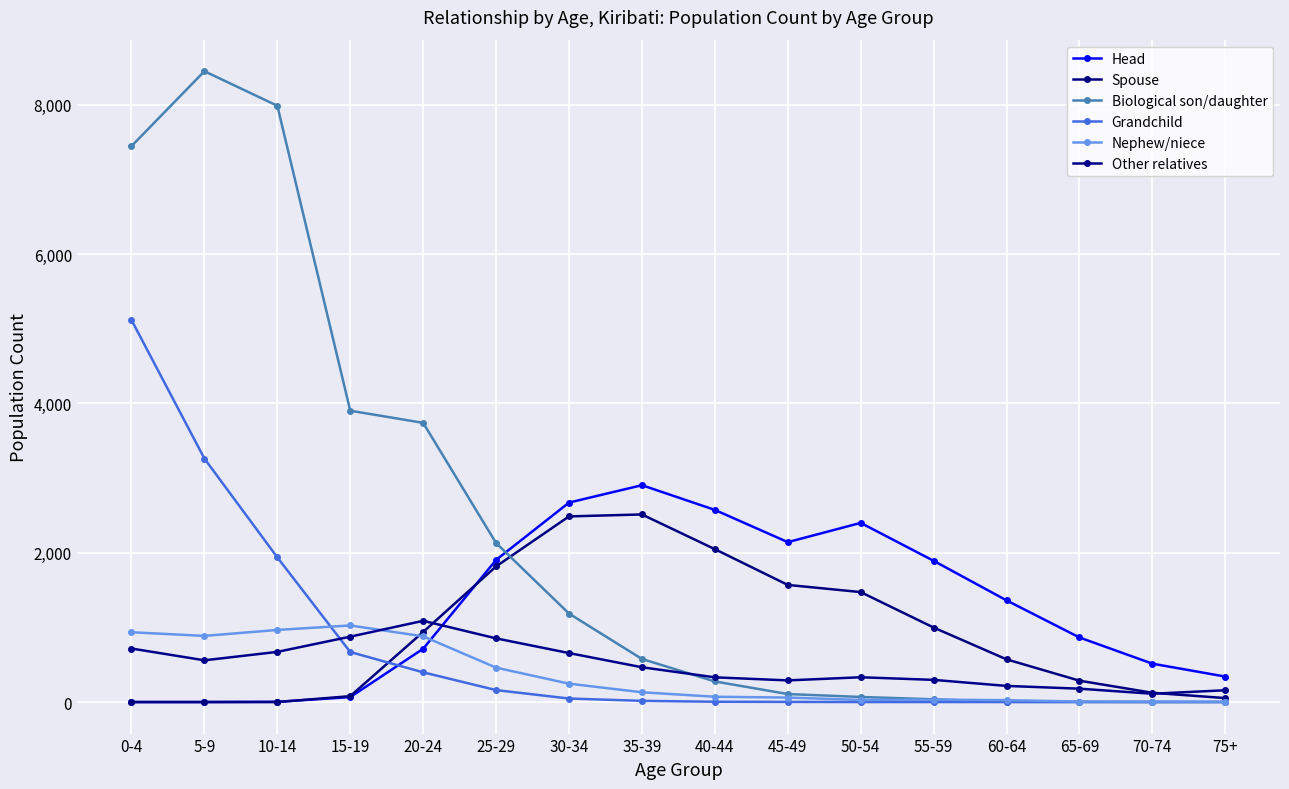

What is the spread (max minus min) of values at 70-74?

514